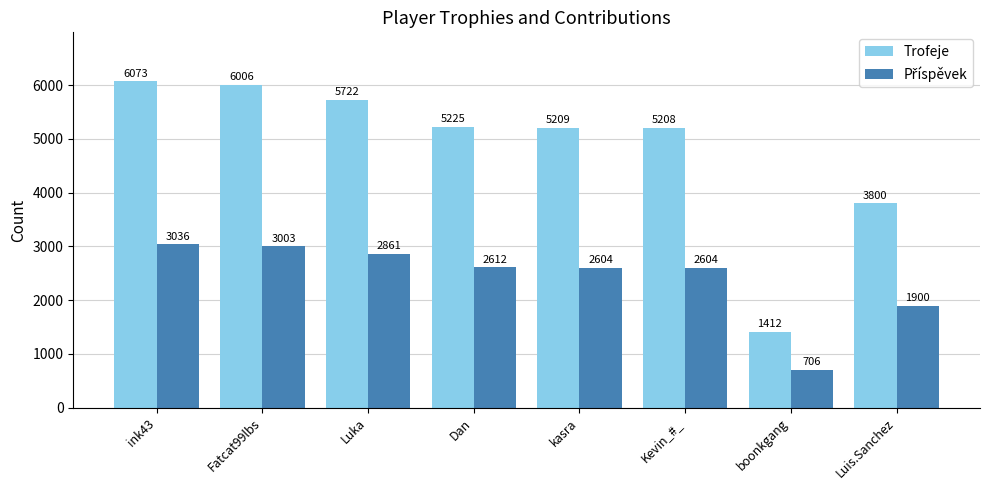

True or false: Trofeje has a value of 5209 at kasra.

True